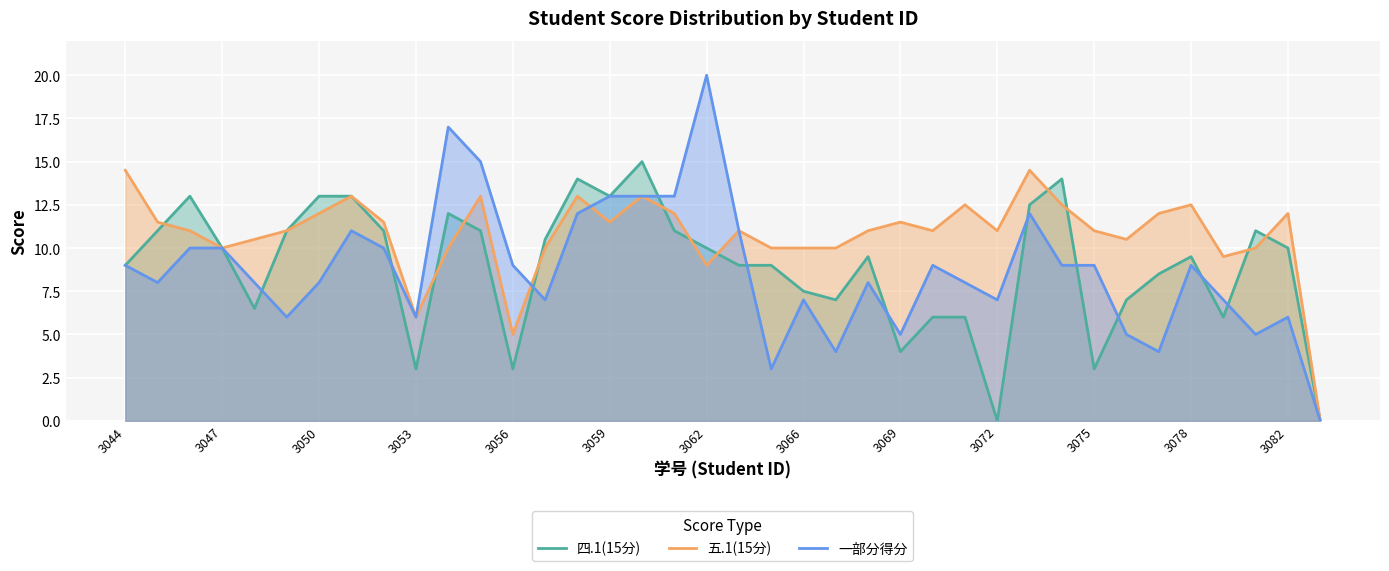

What is the total value across all series at 3082?

28.0